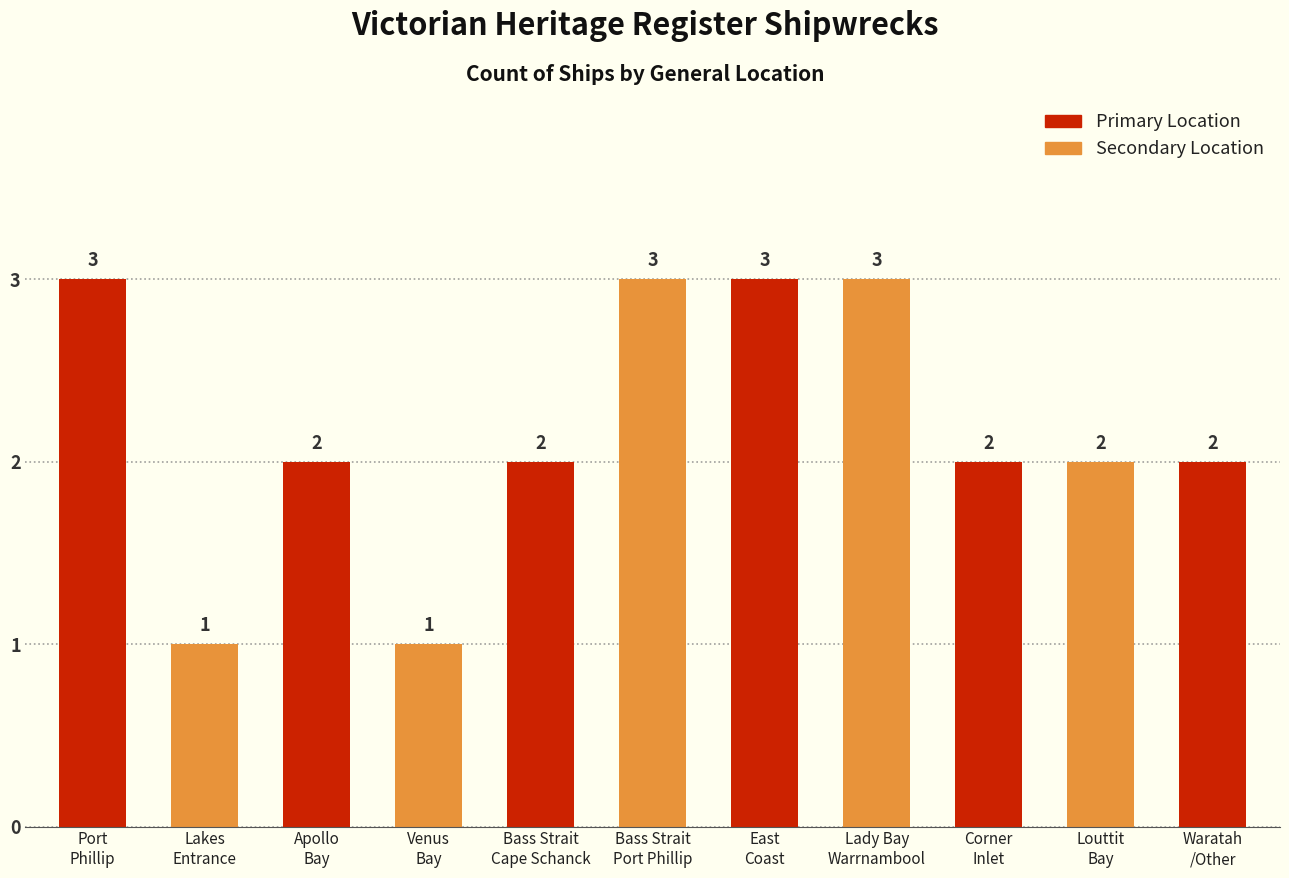

Are the bars horizontal?

No